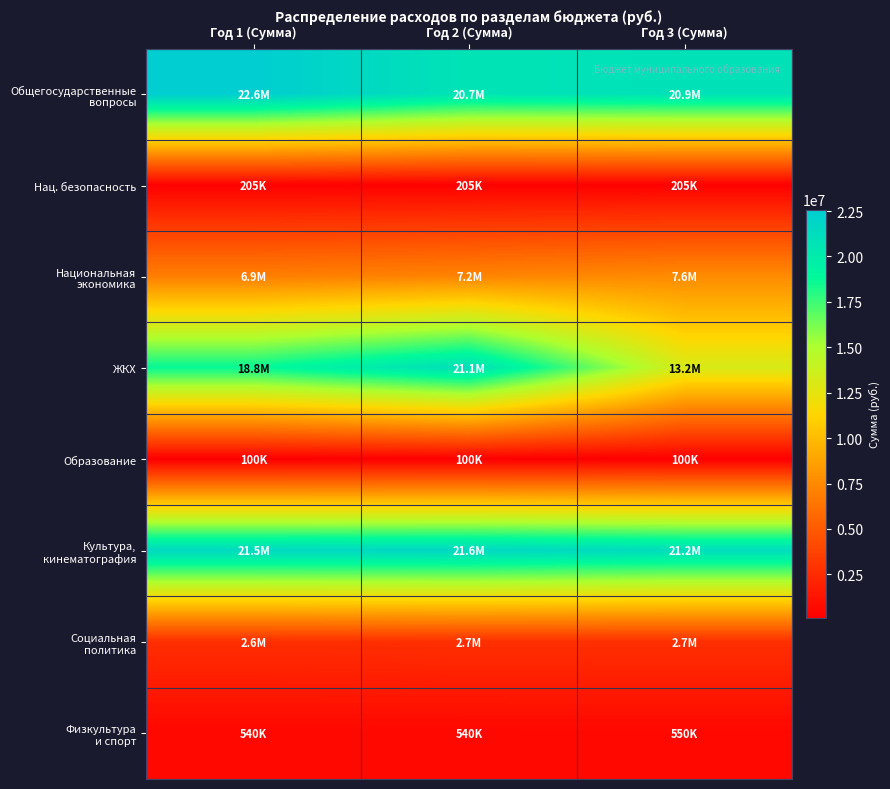

Which category has the highest value across all series?

Год 1 (Сумма)